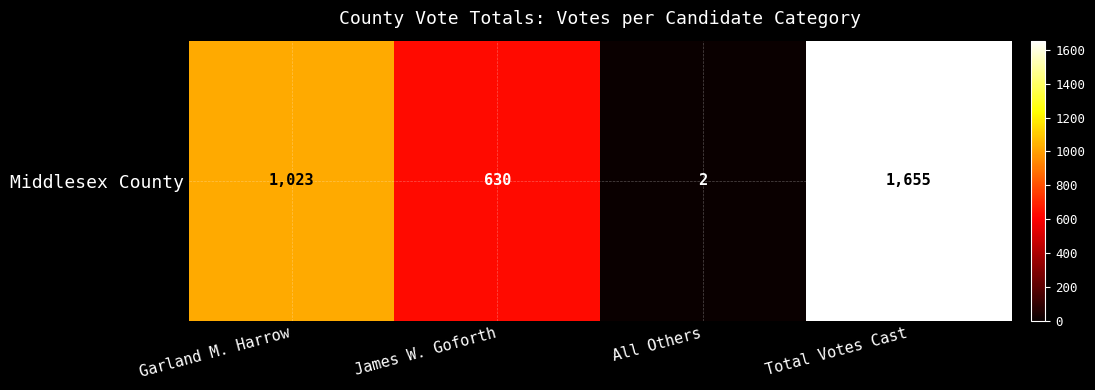

What value does the data have at Total Votes Cast?

1655